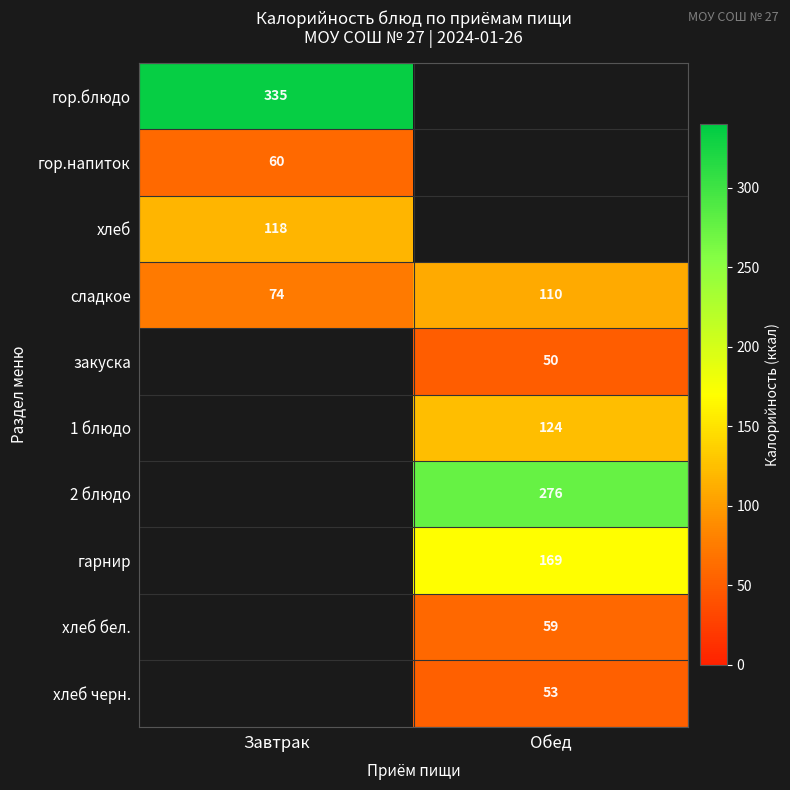

The value of гарнир at Обед is 169. True or false?

True